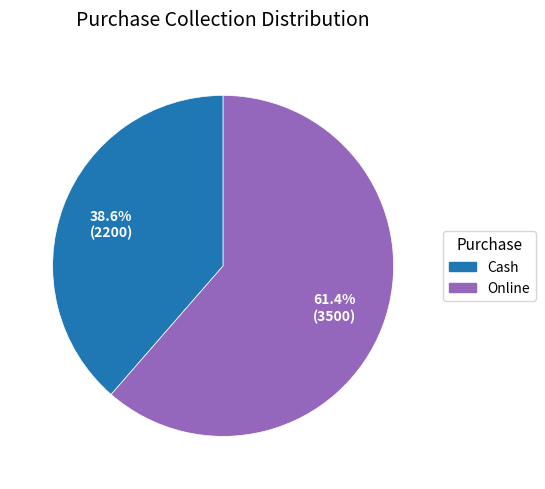

How many slices are in this pie chart?

2